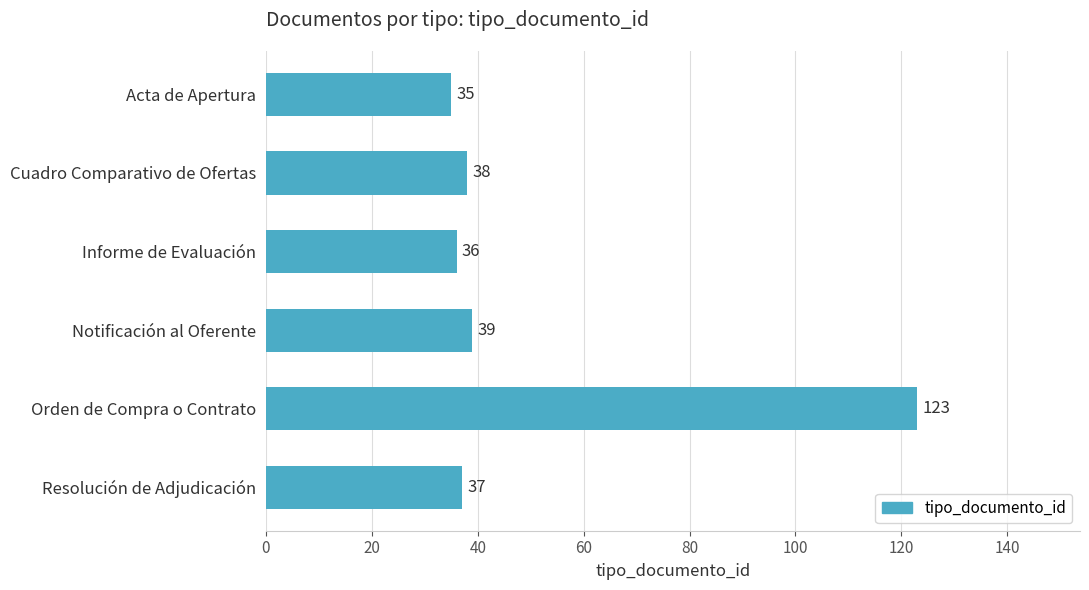

Approximately how many times larger is the value at Orden de Compra o Contrato compared to Acta de Apertura?

3.5